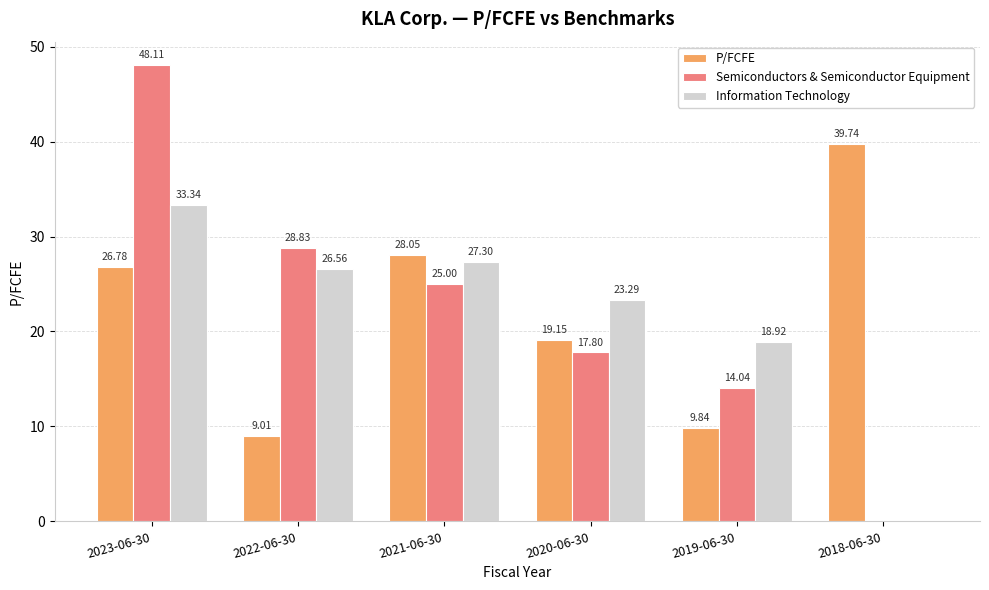

Is it true that Semiconductors & Semiconductor Equipment equals 30.1 at 2018-06-30?

False